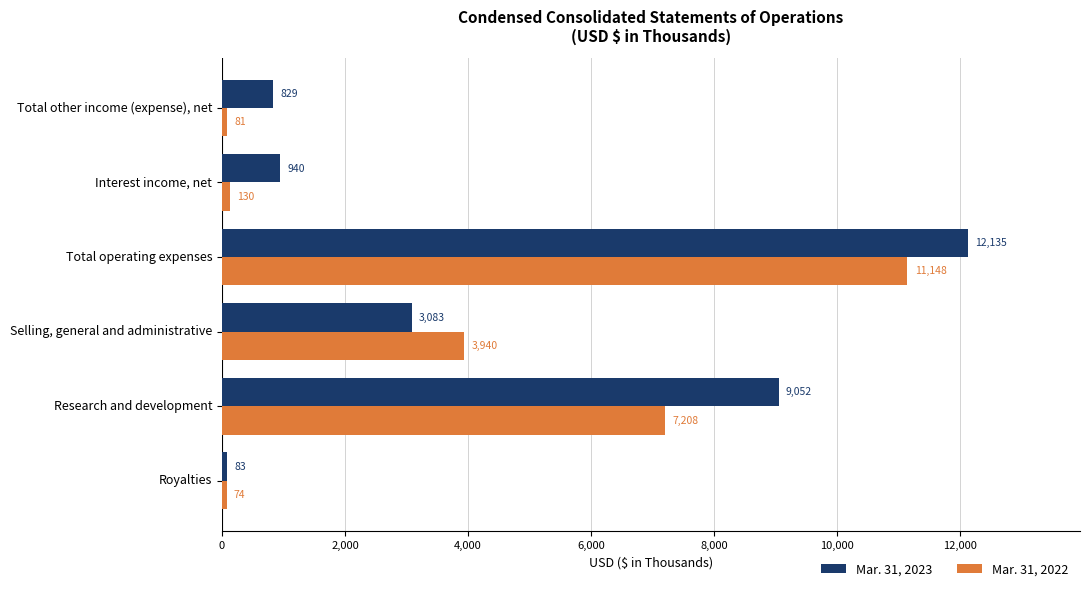

What is the difference between the second highest and minimum values in the Mar. 31, 2022 series?

7134